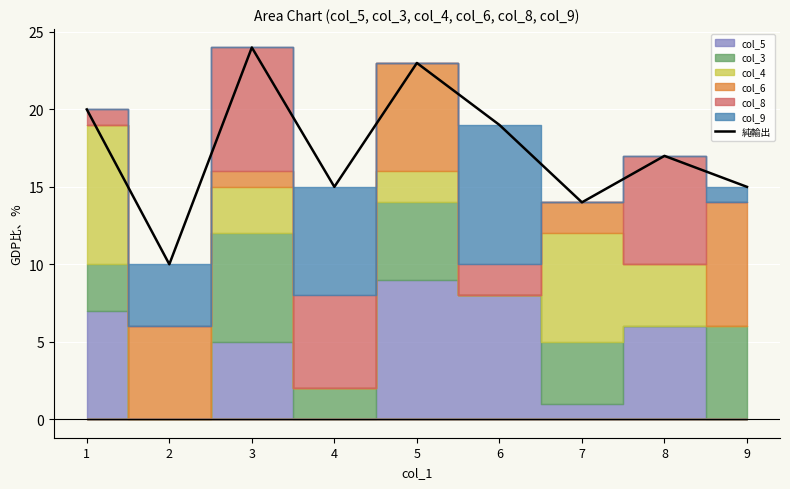

True or false: the data shows 20 at 1.

True